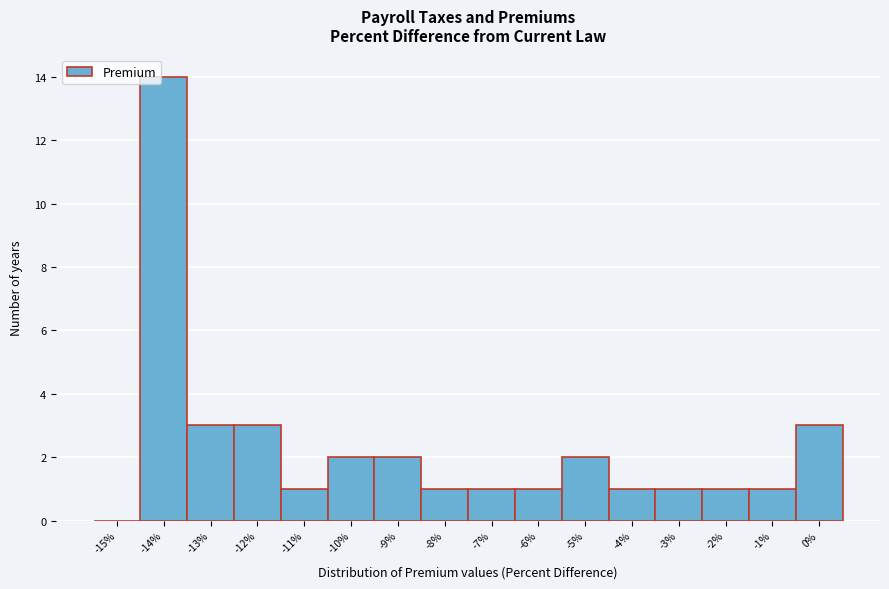

Reading left to right, list every bar in this chart as the range it spans on the x-axis followed by its height. The values are not printed on the chart, so give them approximately, as read against the axis.

-15.5 to -14.5: 0
-14.5 to -13.5: 14
-13.5 to -12.5: 3
-12.5 to -11.5: 3
-11.5 to -10.5: 1
-10.5 to -9.5: 2
-9.5 to -8.5: 2
-8.5 to -7.5: 1
-7.5 to -6.5: 1
-6.5 to -5.5: 1
-5.5 to -4.5: 2
-4.5 to -3.5: 1
-3.5 to -2.5: 1
-2.5 to -1.5: 1
-1.5 to -0.5: 1
-0.5 to 0.5: 3